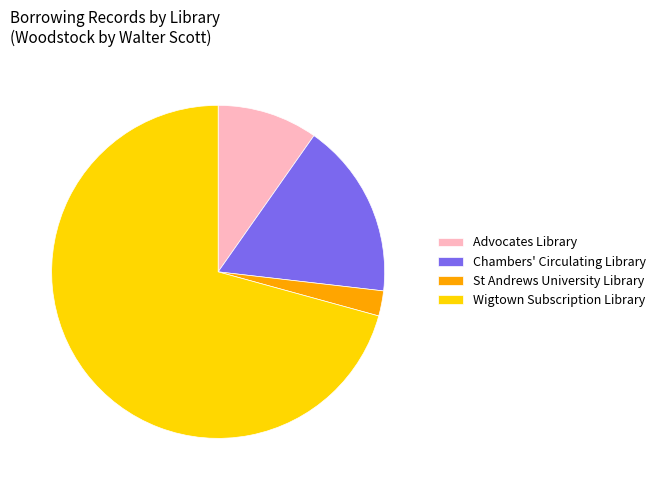

Rank the categories by value from lowest to highest.

St Andrews University Library, Advocates Library, Chambers' Circulating Library, Wigtown Subscription Library